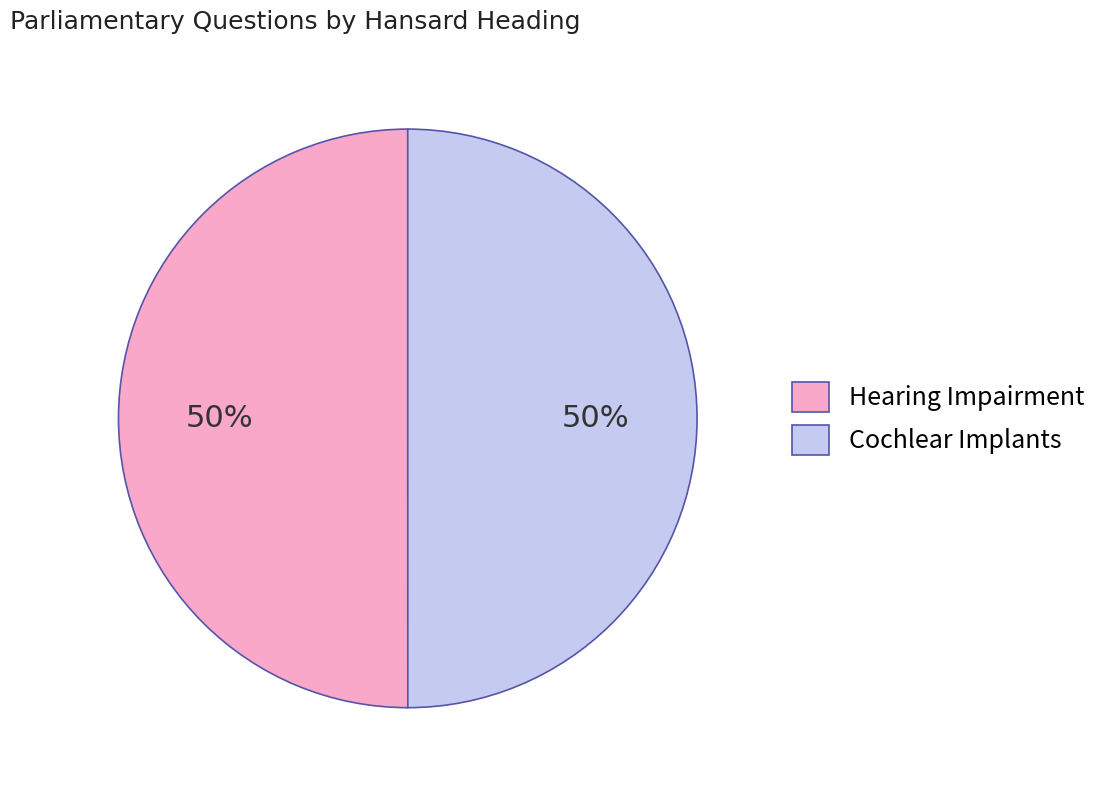

Combined, do Hearing Impairment and Cochlear Implants account for over 50%?

Yes